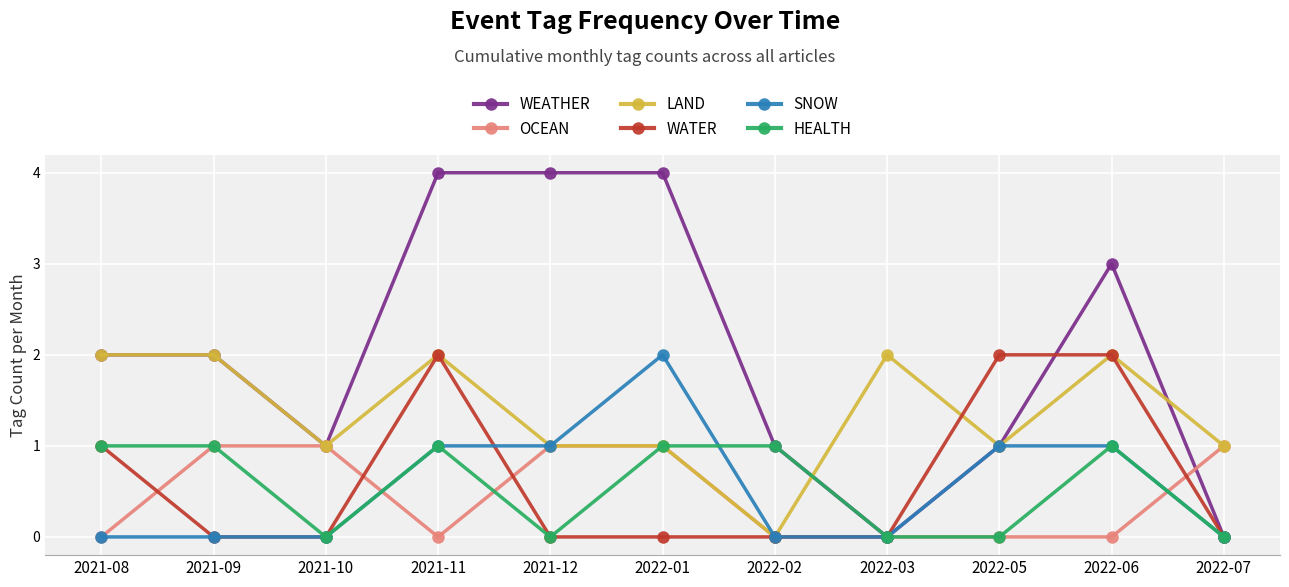

What is the sum of all WEATHER values?

22